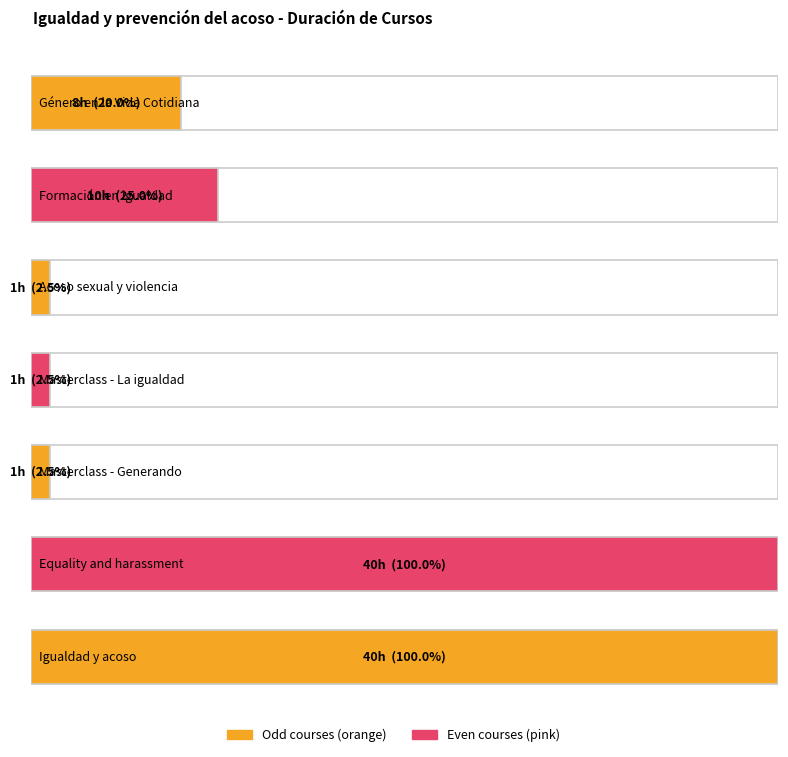

What is the label of the 5th bar from the right?

Acoso sexual y violencia